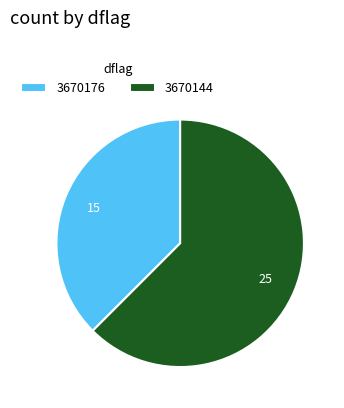

Rank the categories by value from highest to lowest.

3670144, 3670176